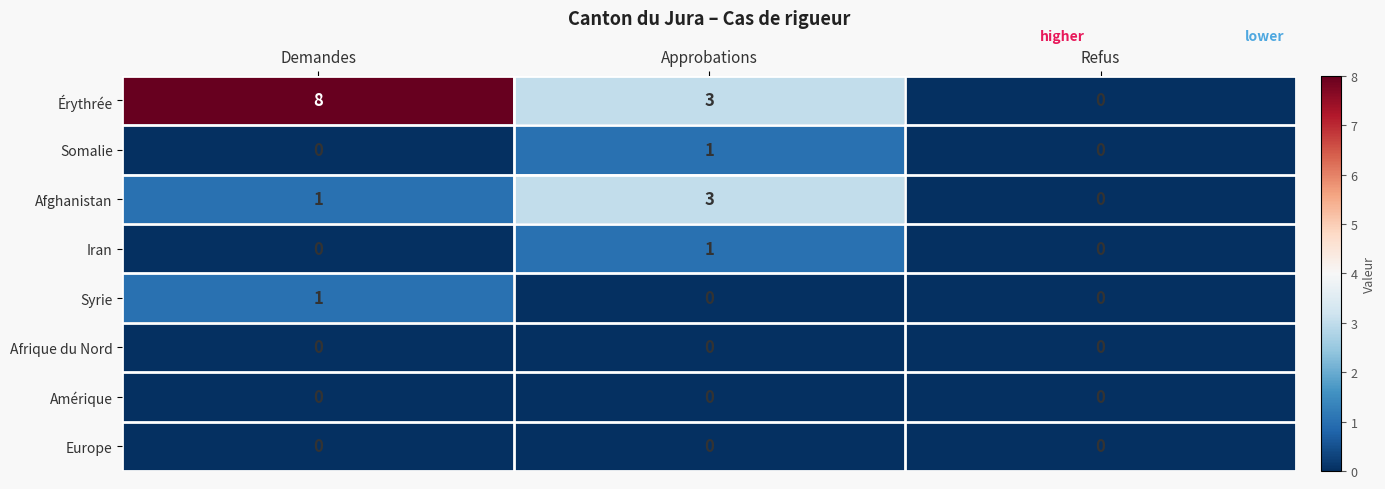

Which series changed the most between Demandes and Approbations?

Érythrée